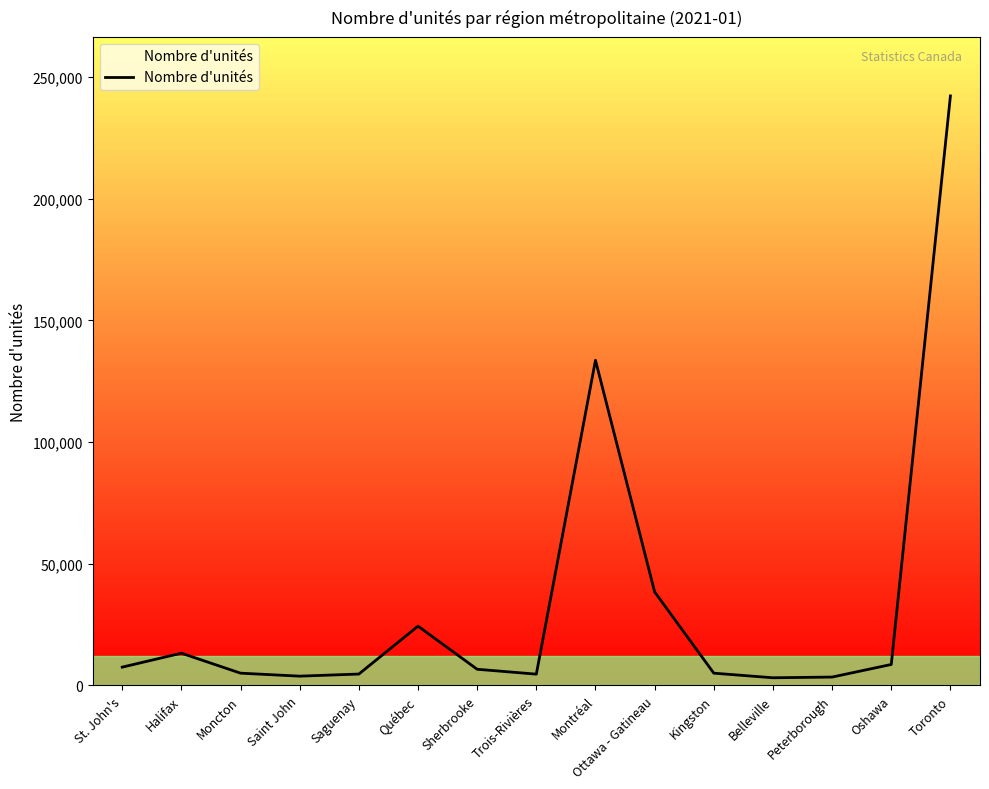

The chart shows a value of 5063 at Moncton. True or false?

True